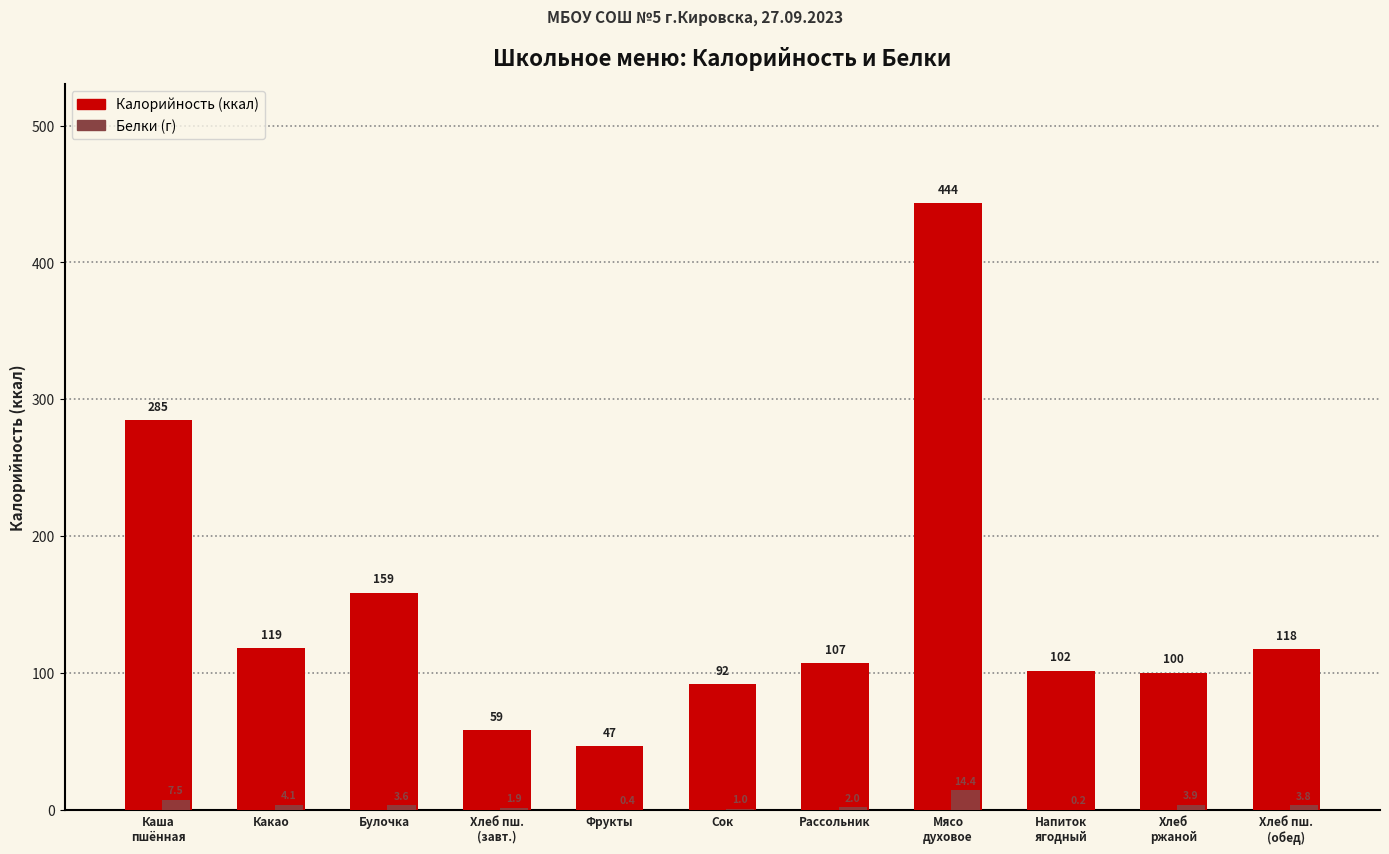

Are the bars horizontal?

No